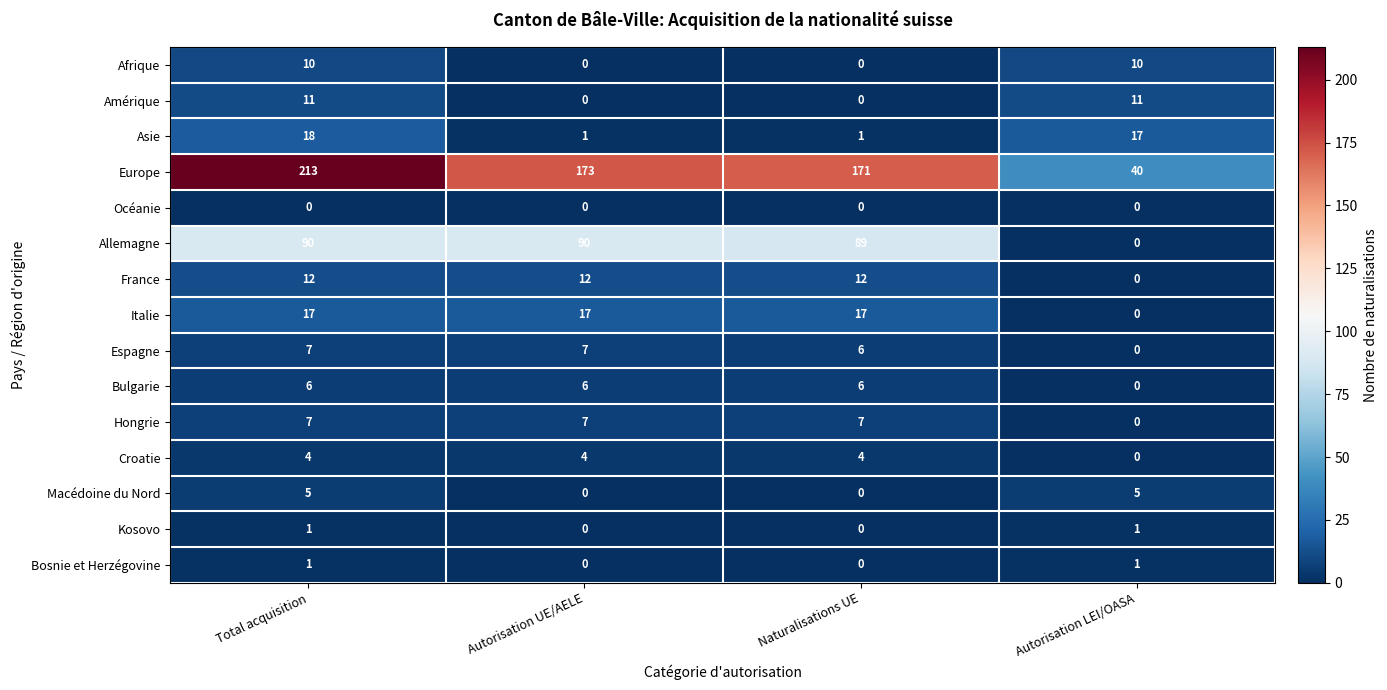

Is it true that Kosovo equals 1 at Total acquisition?

True